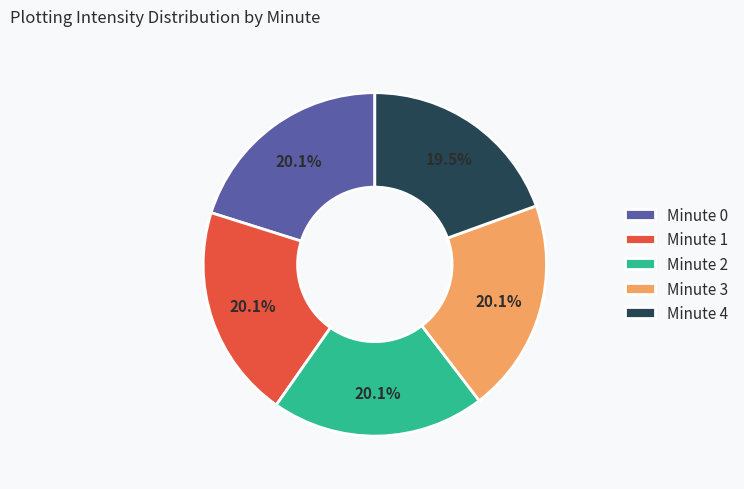

Is there any slice that represents more than half of the pie?

No